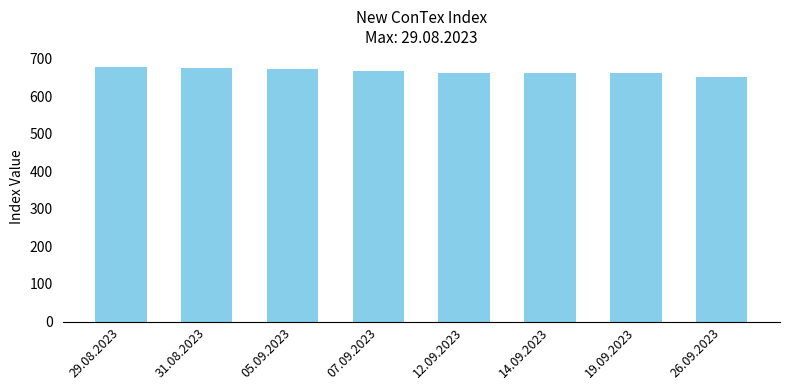

The chart shows a value of 661 at 14.09.2023. True or false?

True